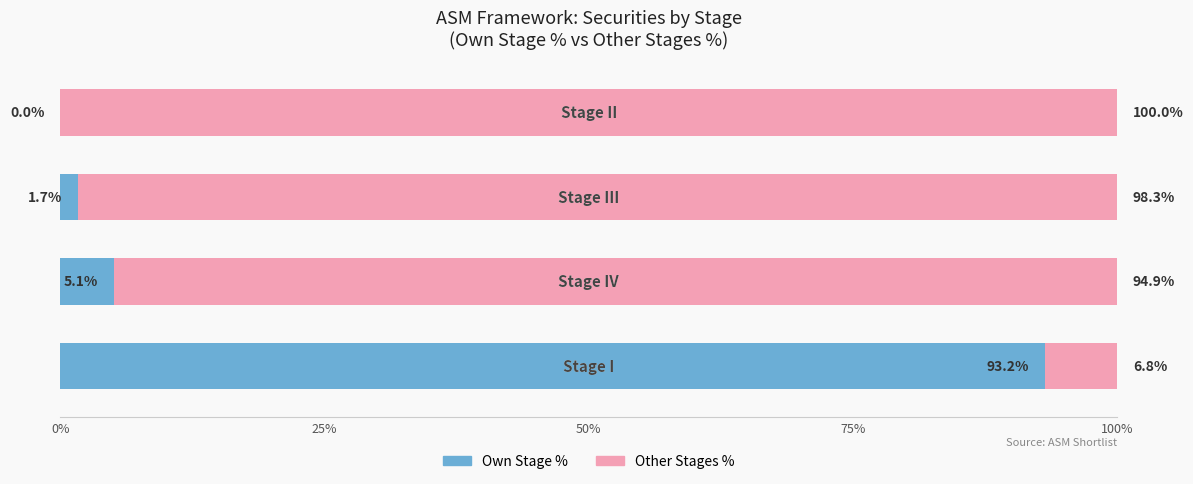

What is the maximum value for Own Stage %?

93.2